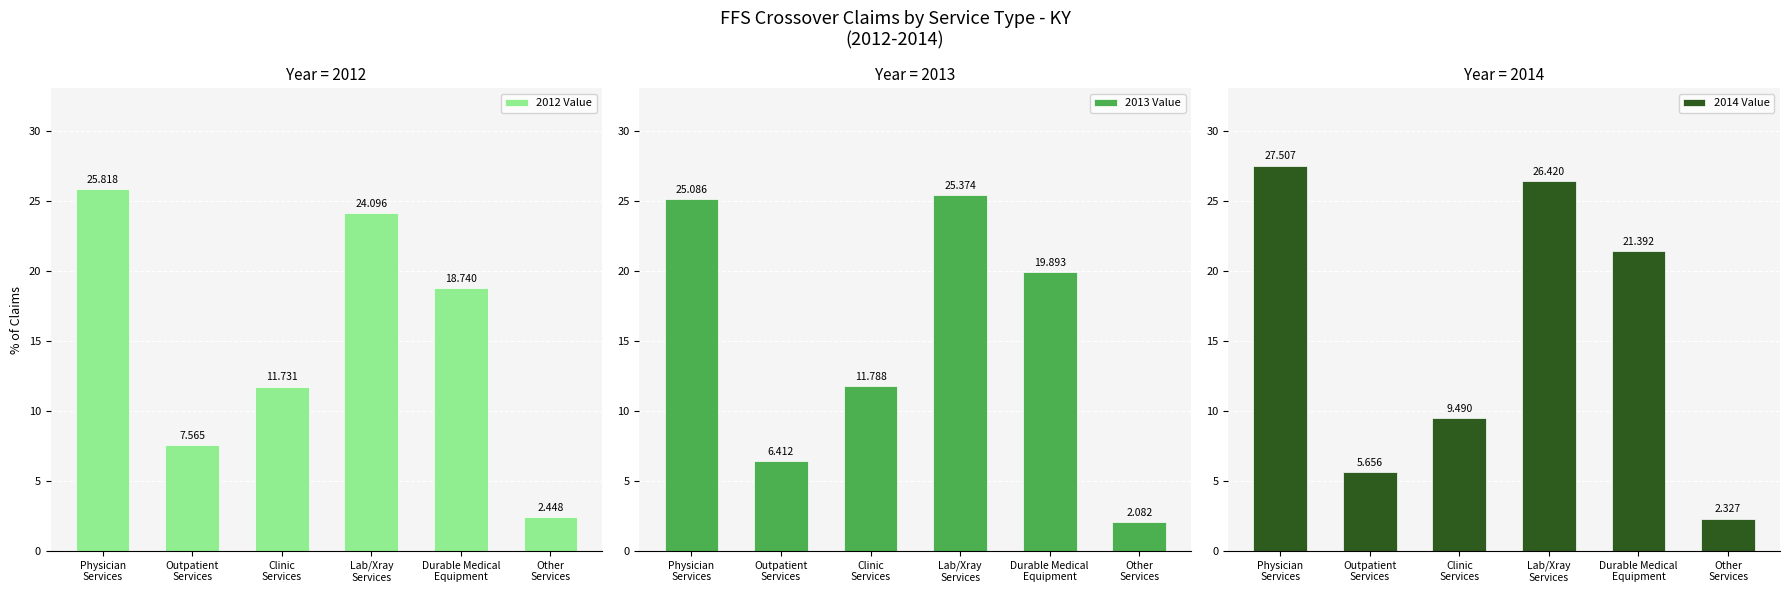

What is the difference between the maximum and second lowest values in the 2013 Value series?

19.0